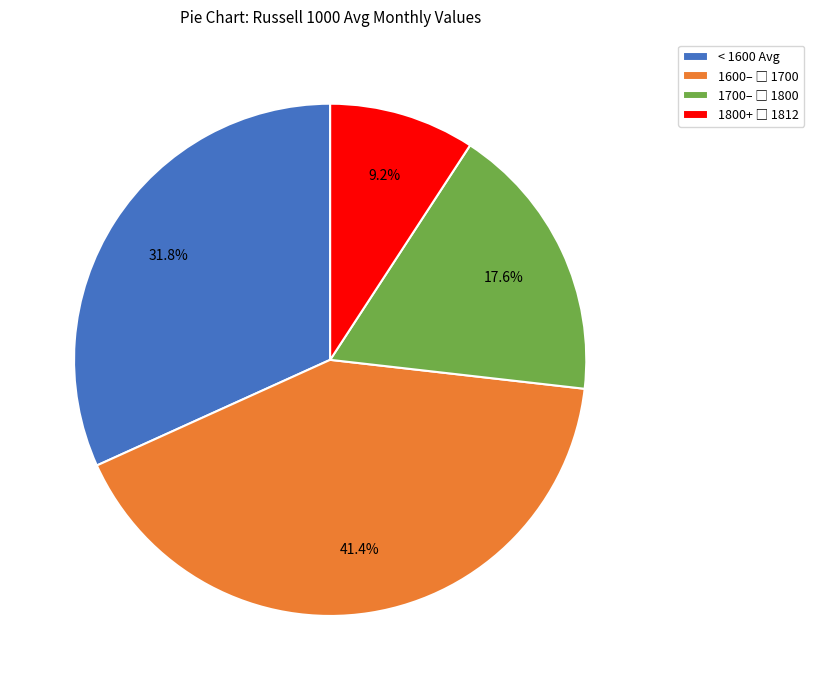

What percentage is NOT represented by < 1600 Avg?

68.2%